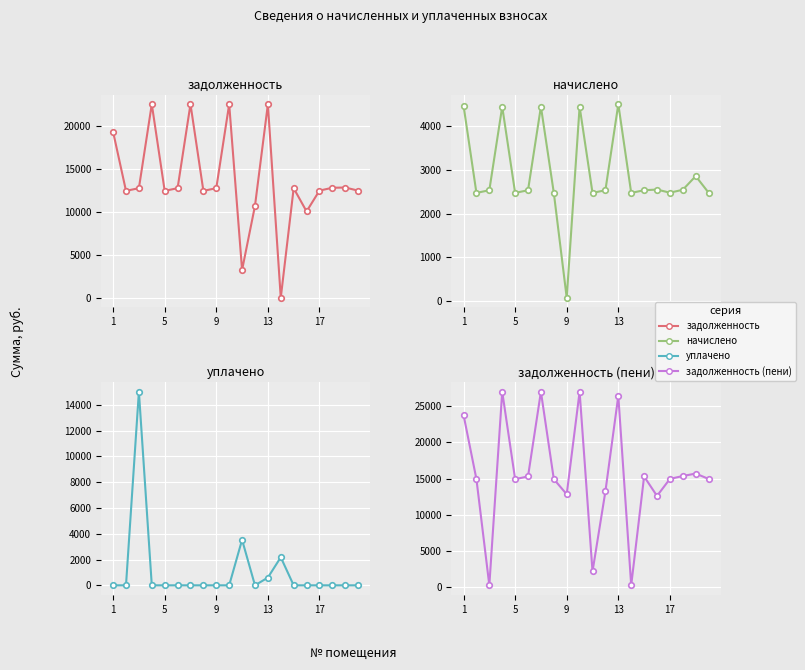

What is the highest value of the начислено series?

4506.1